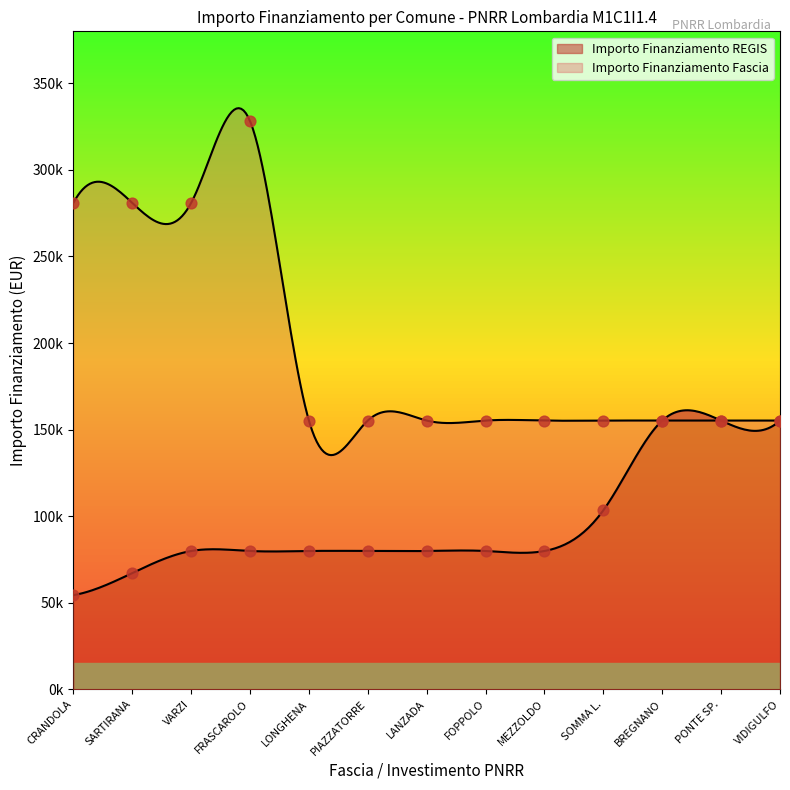

What is the total value across all series at 1.4?

335344